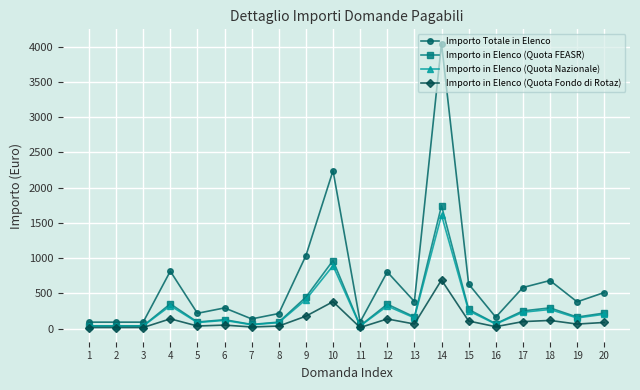

Which series has the largest range (max minus min)?

Importo Totale in Elenco